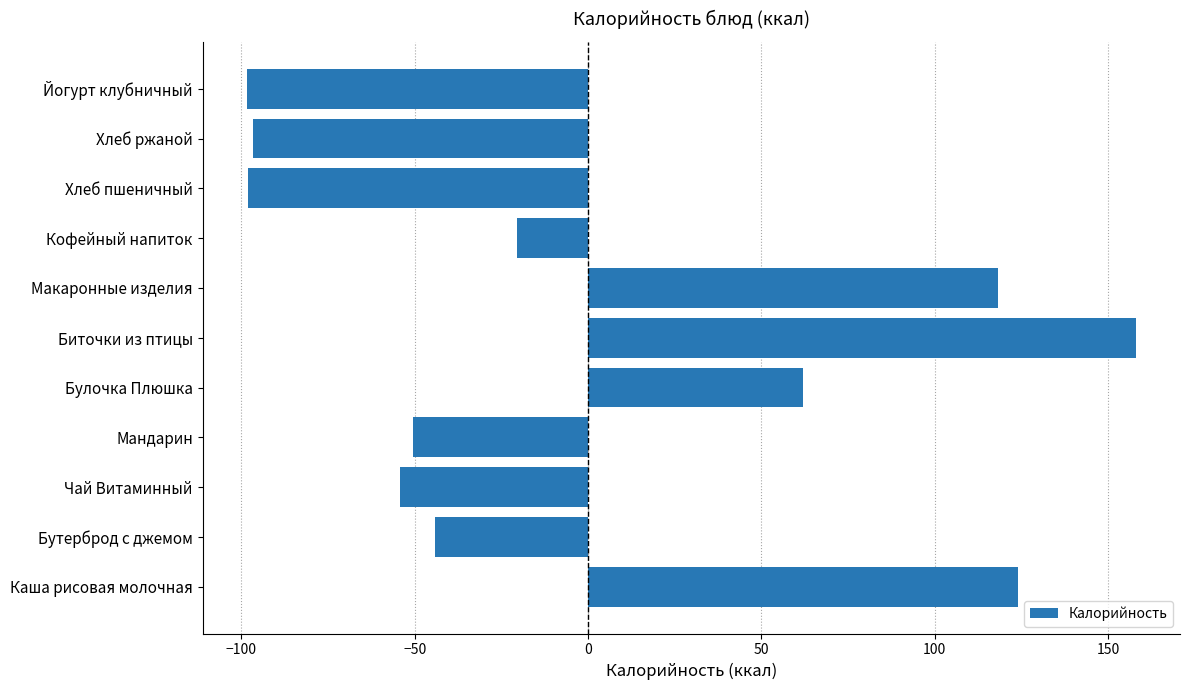

What is the difference between the maximum and second lowest values?

256.1